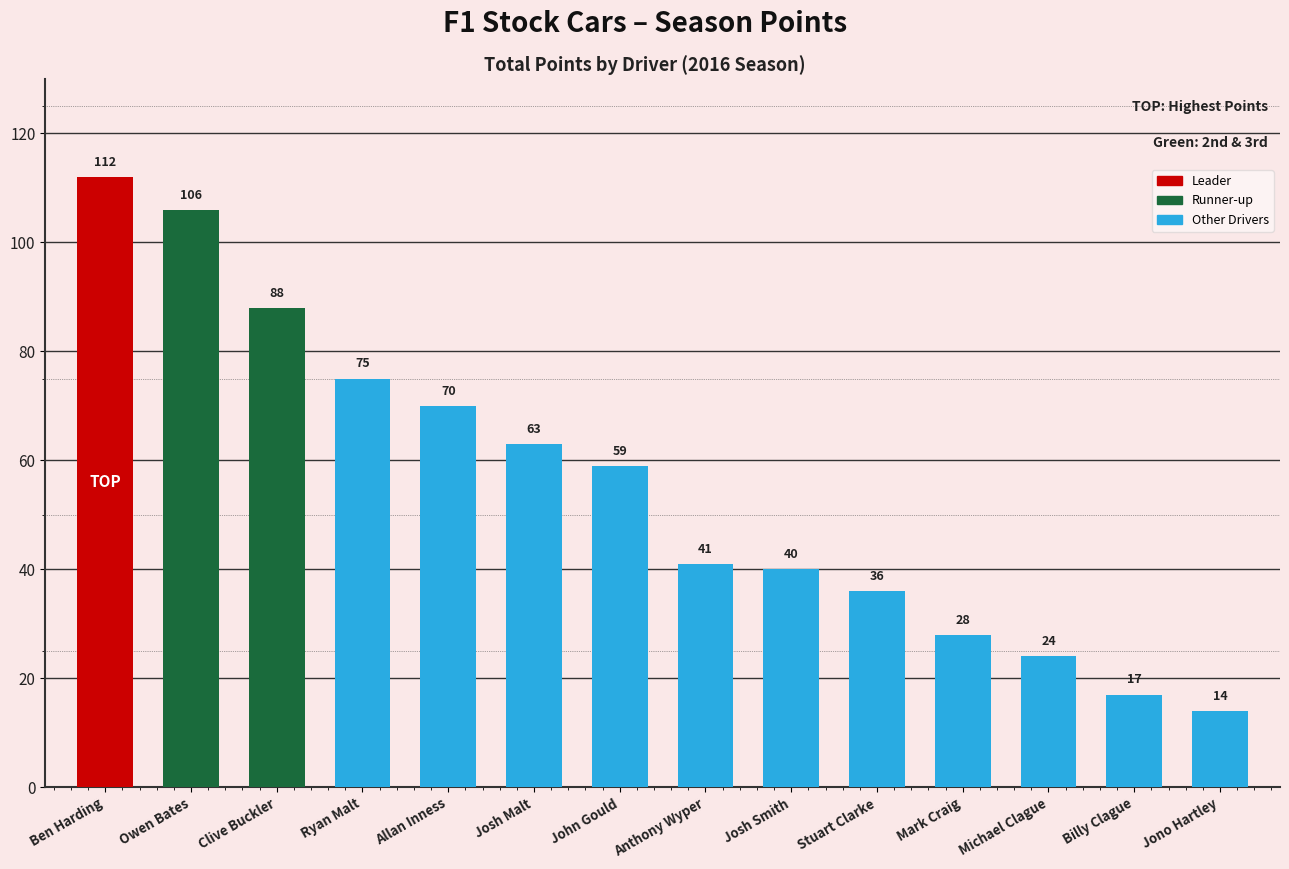

What is the label of the 9th bar from the right?

Josh Malt